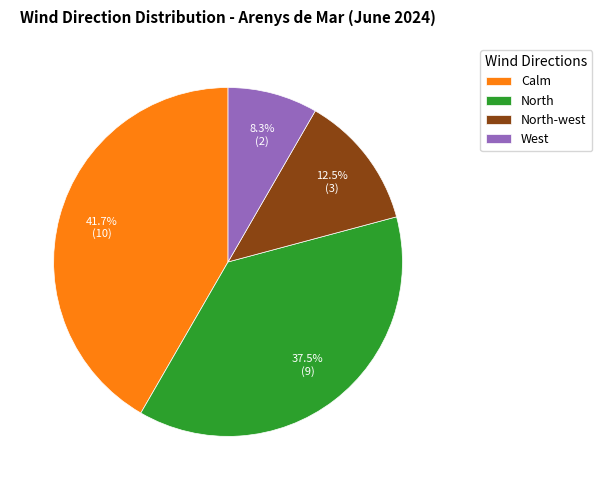

Is there any slice that represents more than half of the pie?

No